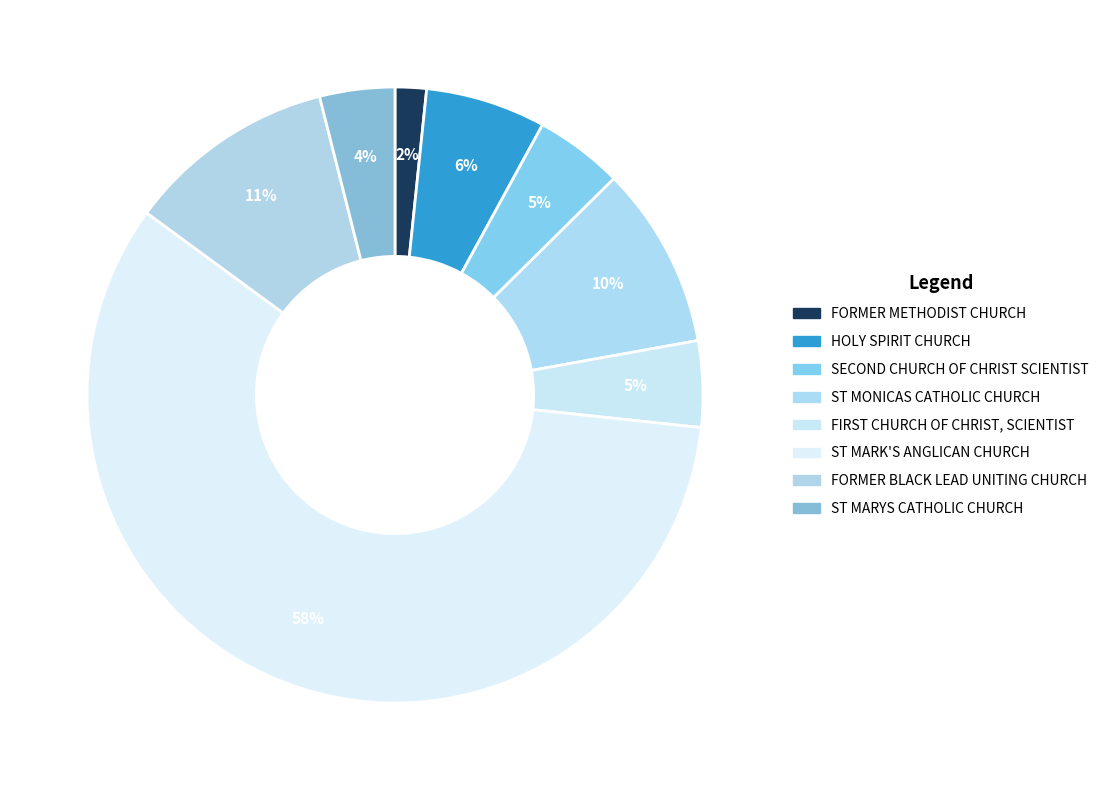

How many segments does this pie chart have?

8